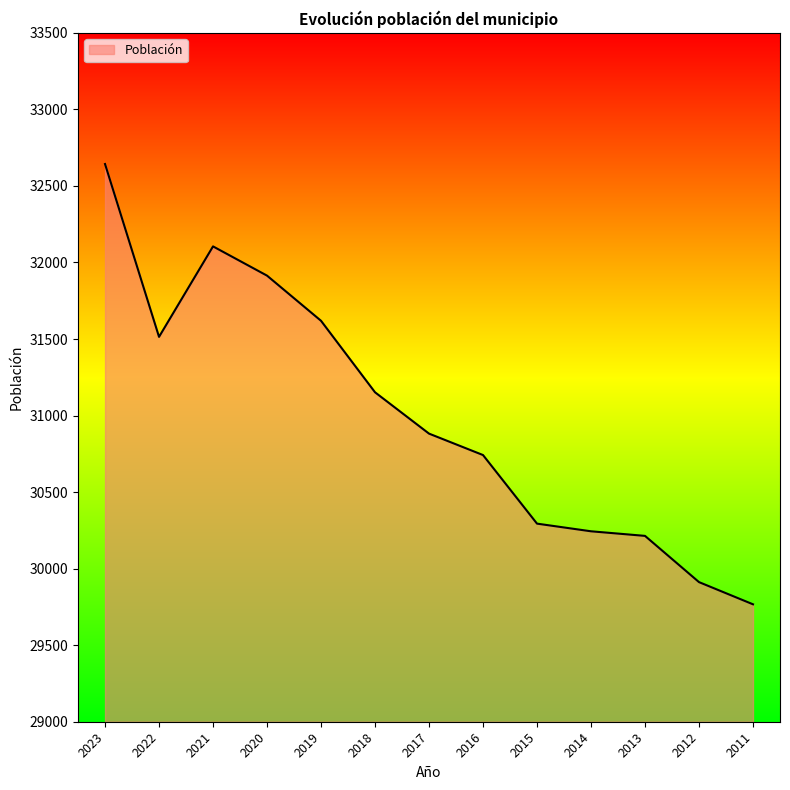

True or false: the data shows 43560 at 2021.

False